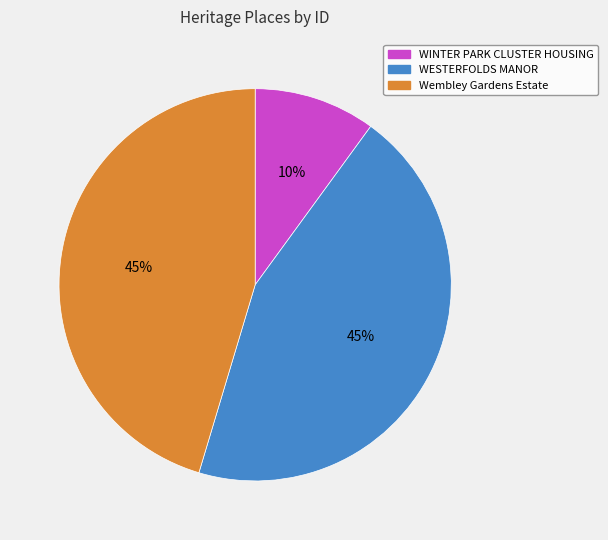

To the nearest percent, what portion does WINTER PARK CLUSTER HOUSING represent?

10%